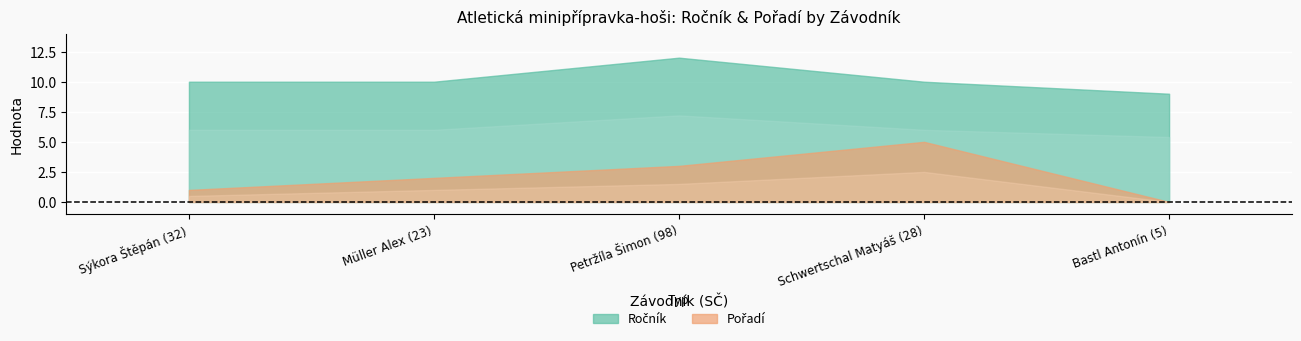

The value of Pořadí at Bastl Antonín (5) is 0. True or false?

True